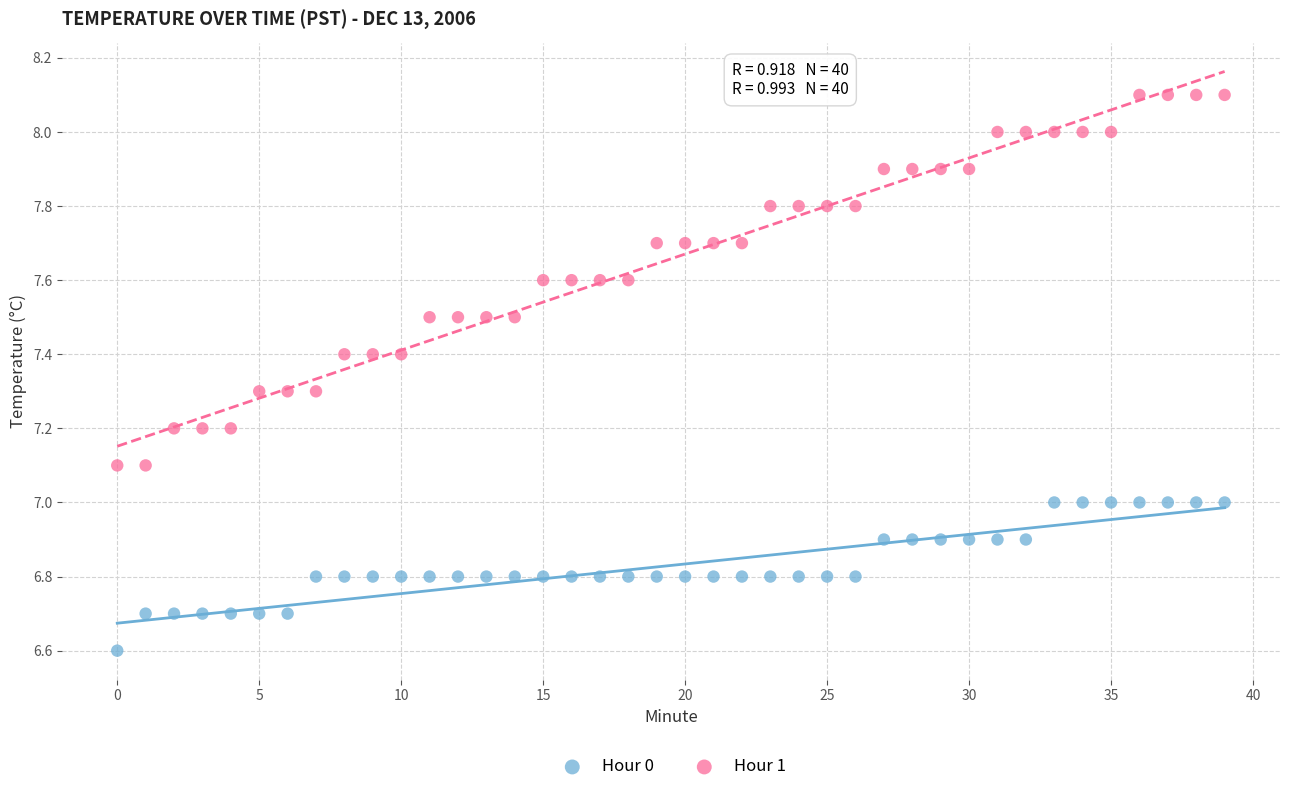

Across all data points, what is the range of Y values (max minus min)?

1.5